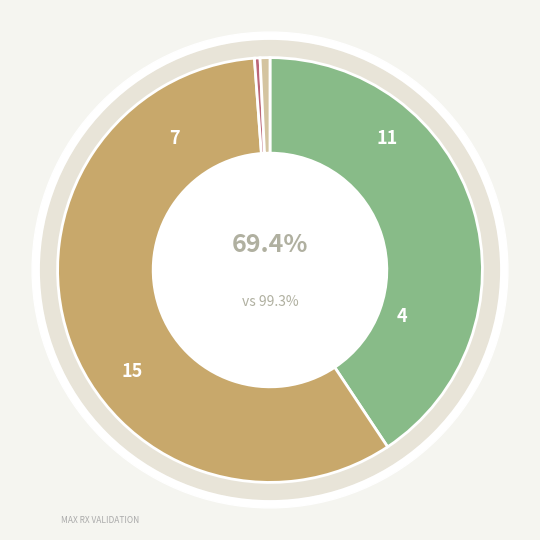

How much of the chart is everything except % Claims with TPL?

99.3%